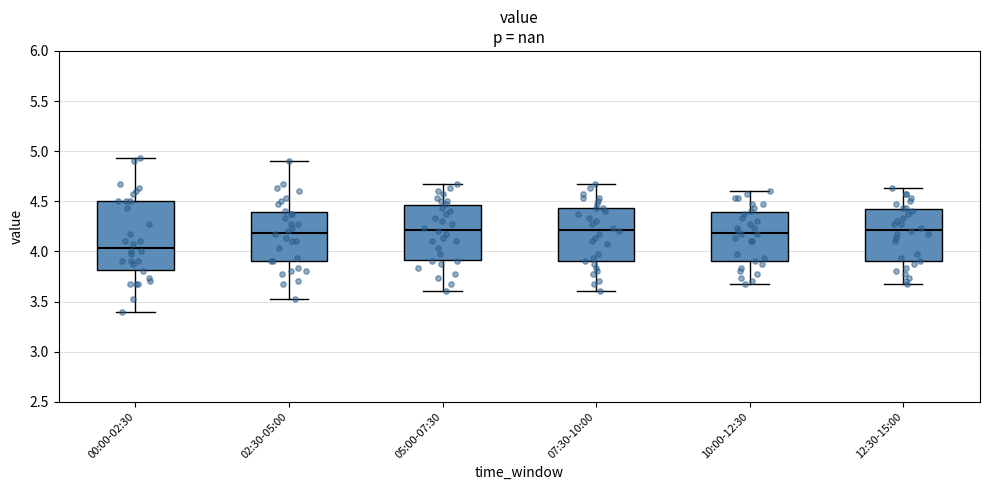

Reading left to right, transcribe this box plot: for each box, give where its median line is, the range the box spans, and where its two whiskers end, as read against the y-axis. The values are not printed on the chart, so give them approximately, as read against the axis.

00:00-02:30: median 4.05, box 3.80 to 4.50, whiskers 3.40 to 4.95
02:30-05:00: median 4.20, box 3.90 to 4.40, whiskers 3.55 to 4.90
05:00-07:30: median 4.20, box 3.90 to 4.45, whiskers 3.60 to 4.65
07:30-10:00: median 4.20, box 3.90 to 4.45, whiskers 3.60 to 4.65
10:00-12:30: median 4.20, box 3.90 to 4.40, whiskers 3.65 to 4.60
12:30-15:00: median 4.20, box 3.90 to 4.40, whiskers 3.65 to 4.65